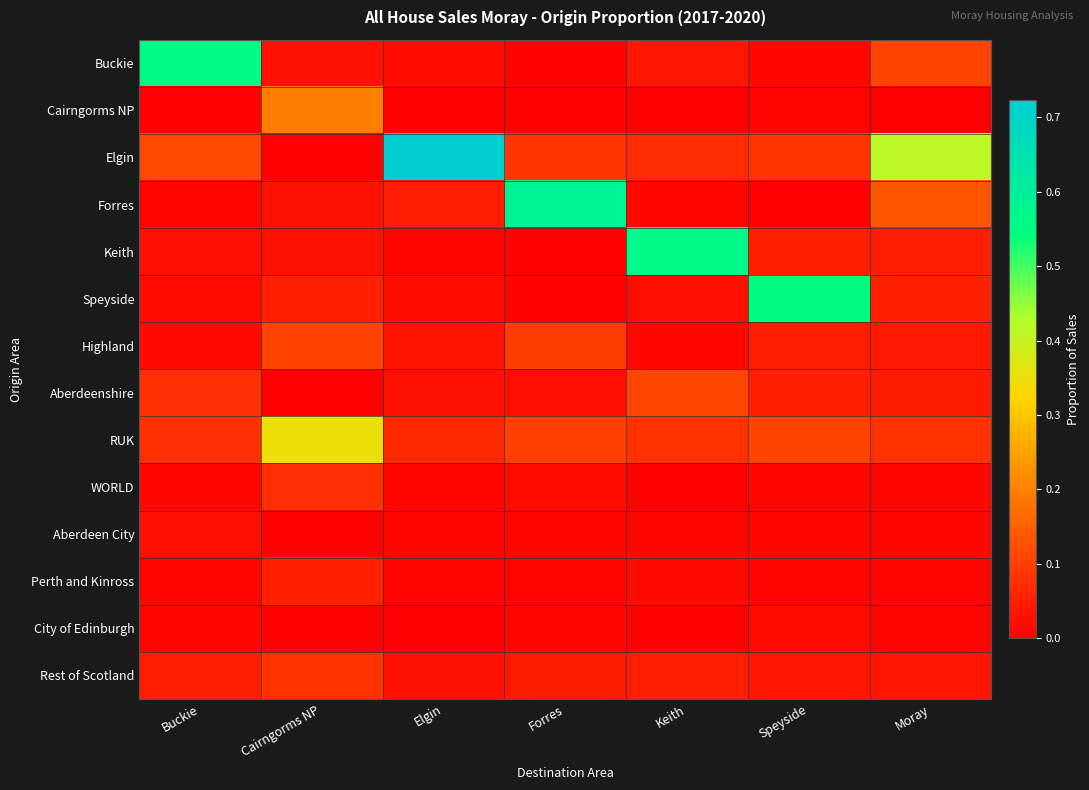

Rank the series by their maximum value, from highest to lowest.

Elgin, Forres, Keith, Buckie, Speyside, RUK, Cairngorms NP, Aberdeenshire, Highland, Rest of Scotland, WORLD, Perth and Kinross, Aberdeen City, City of Edinburgh